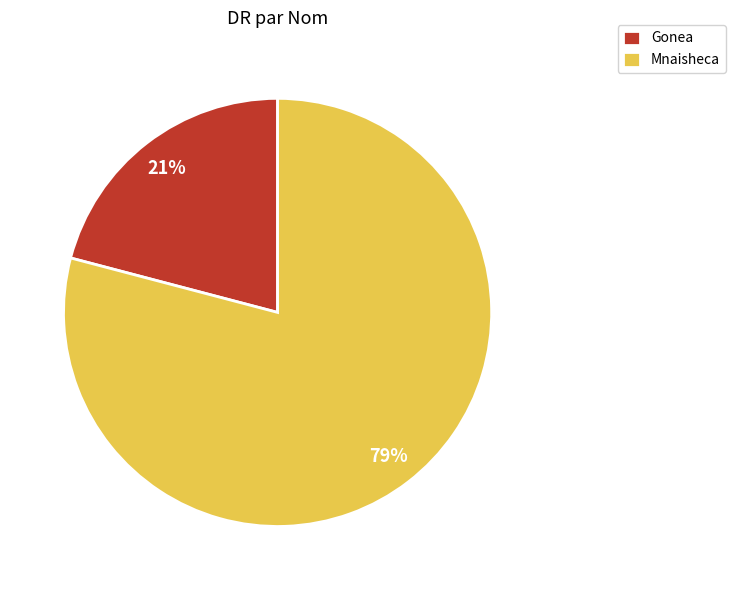

Which category has the smallest portion of the pie?

Gonea